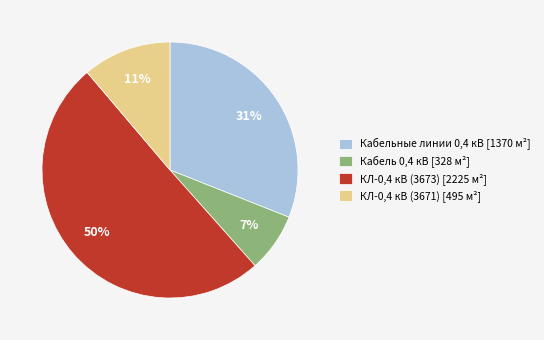

To the nearest percent, what is the difference between the largest and smallest slice percentages?

43%